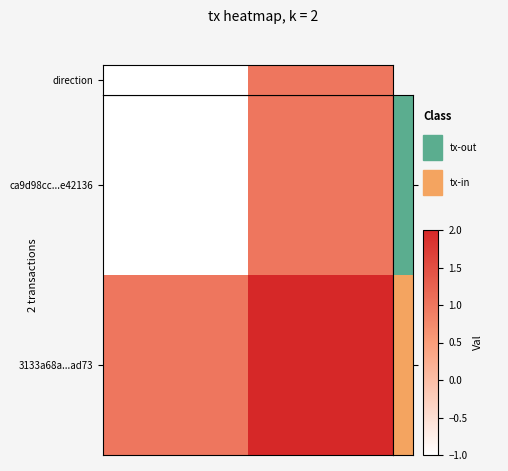

How many categories are shown in the chart?

2